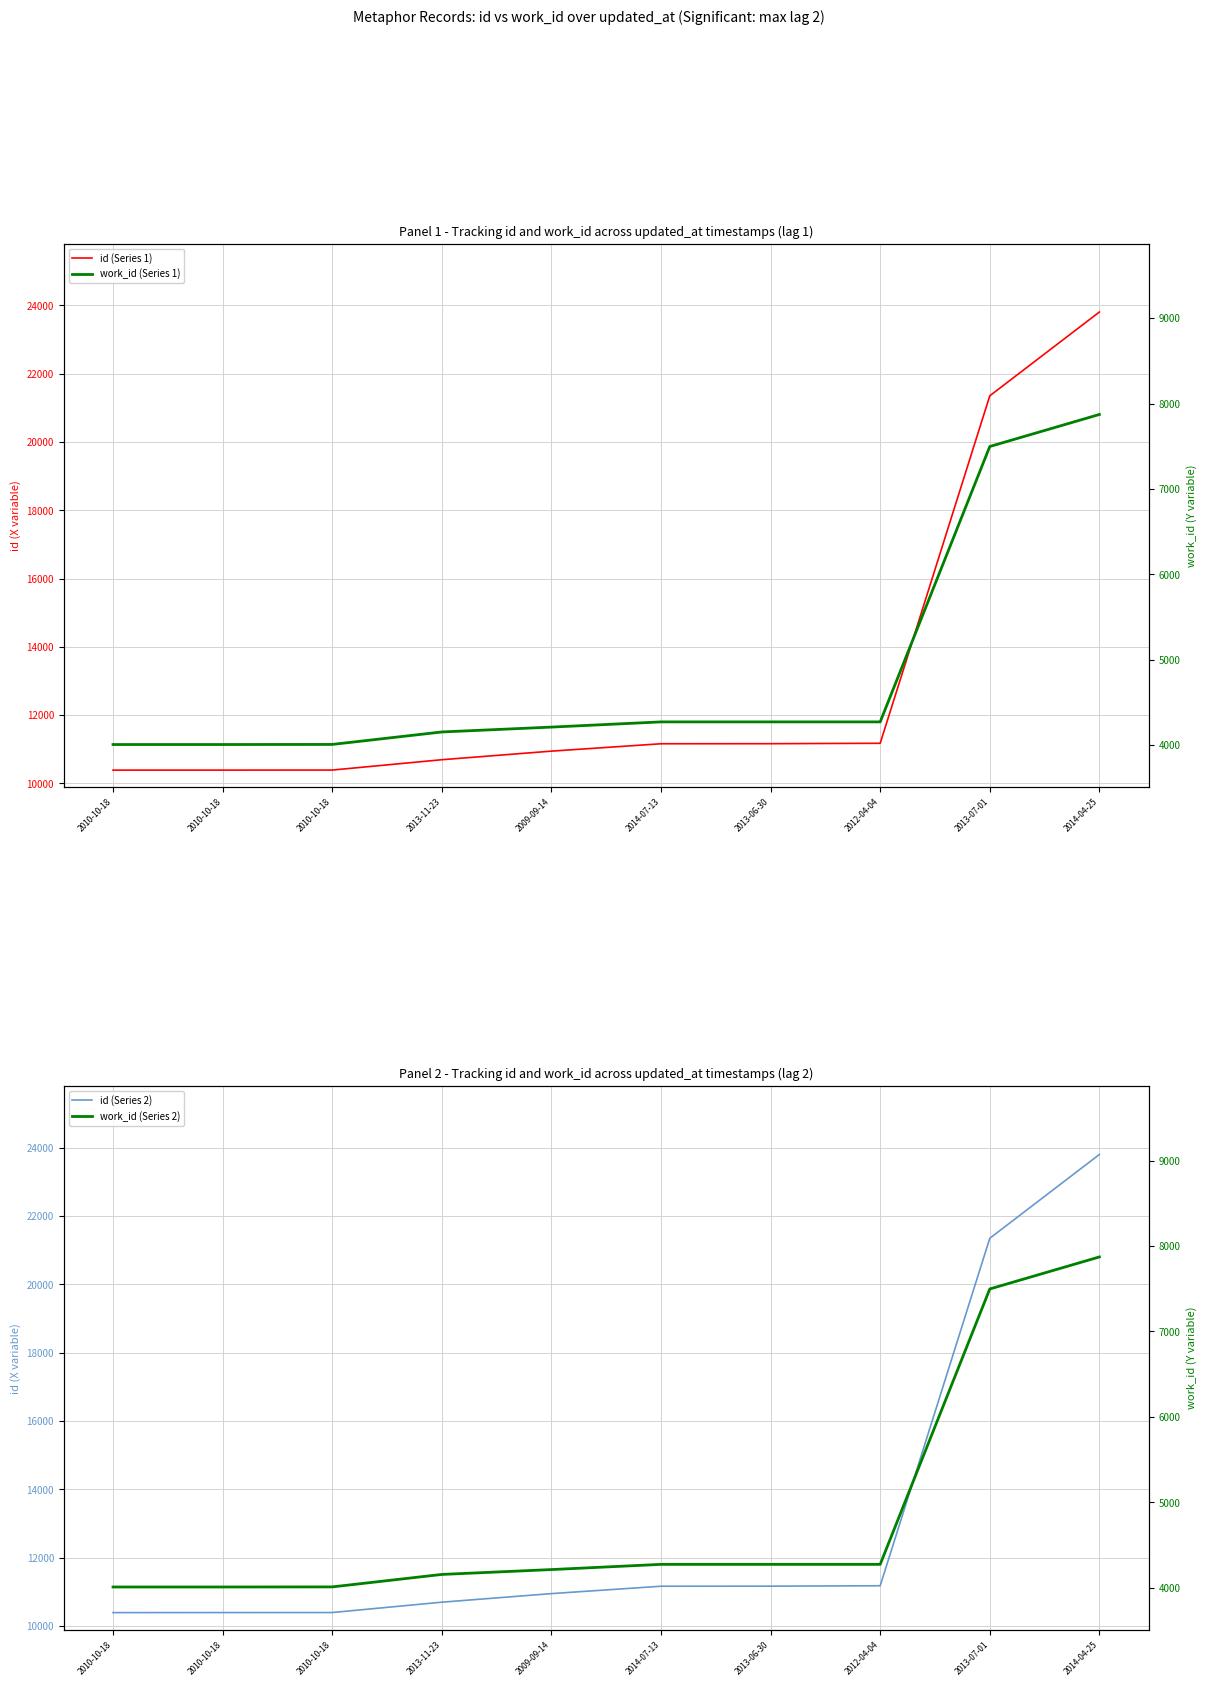

What is the lowest value of the work_id (Series 2) series?

4007